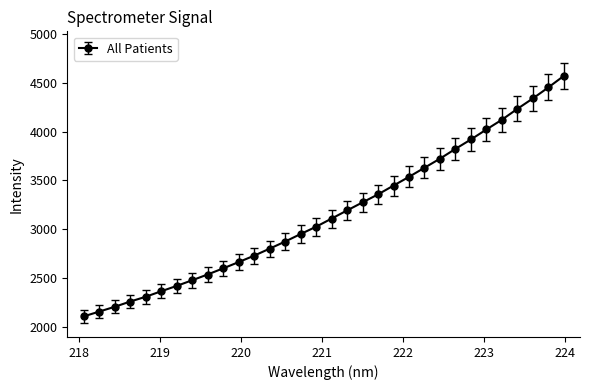

What is the smallest value displayed?

2104.5